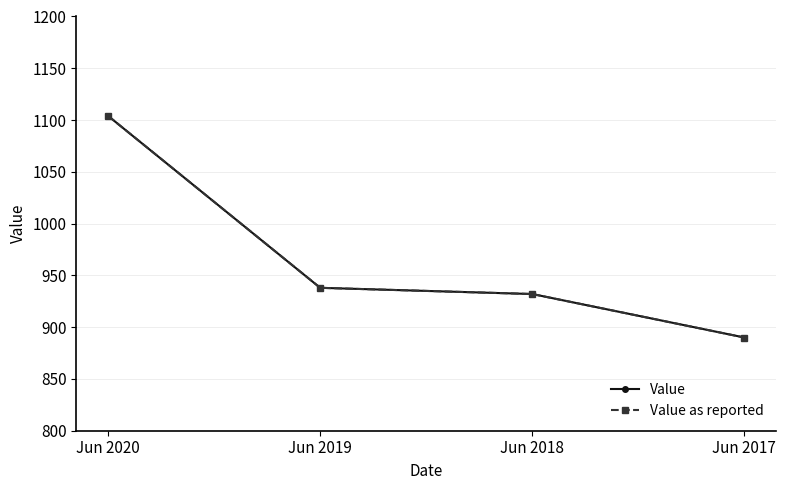

Does the chart have visible grid lines?

Yes